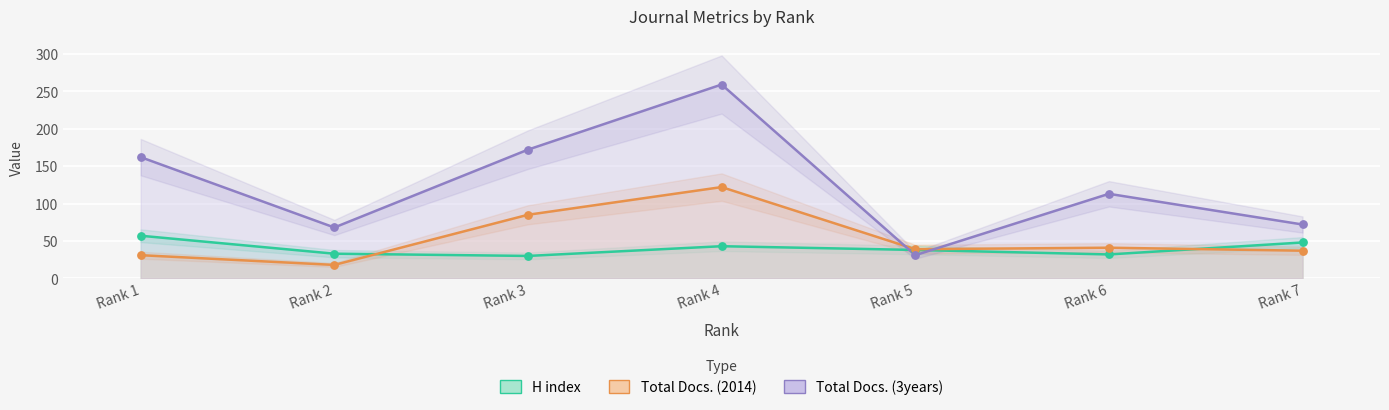

Which series has the widest spread of Y values?

Total Docs. (3years)